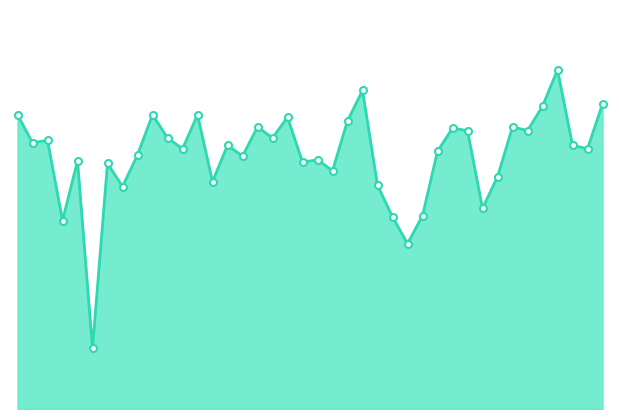

How many points are lower than both their immediate neighbors (excluding endpoints)?

14